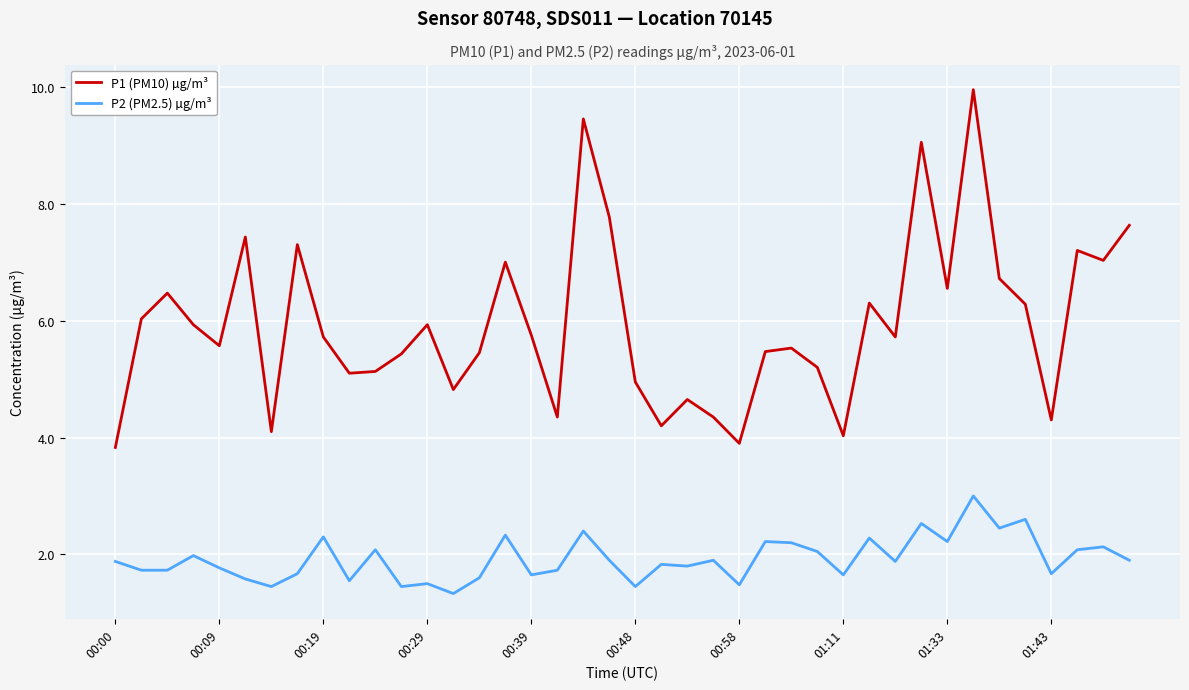

Which series has the widest spread of values?

P1 (PM10) µg/m³